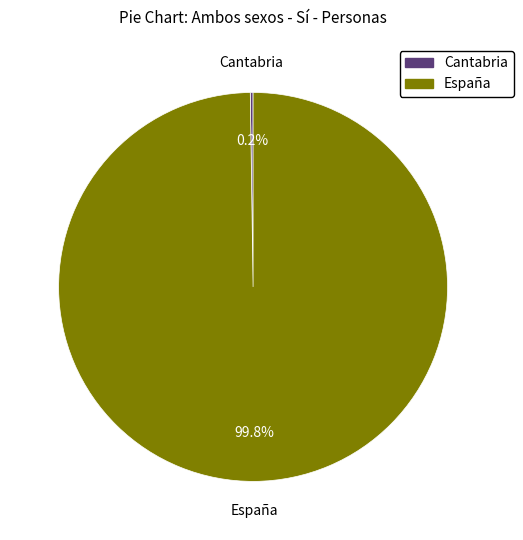

What is the majority slice?

España